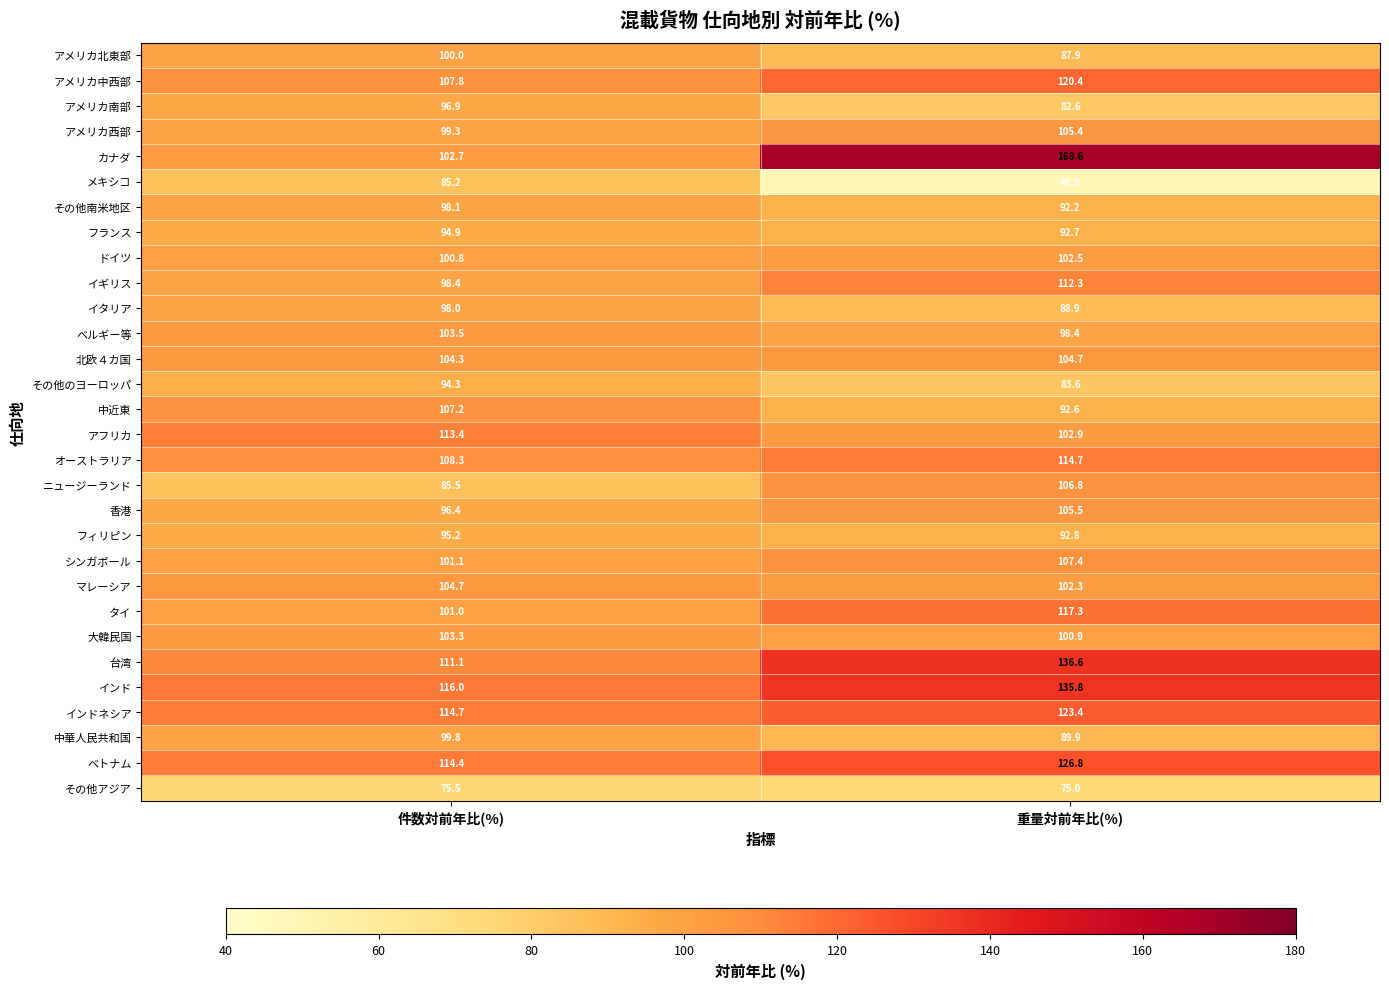

At which category is the sum across all series the highest?

重量対前年比(%)